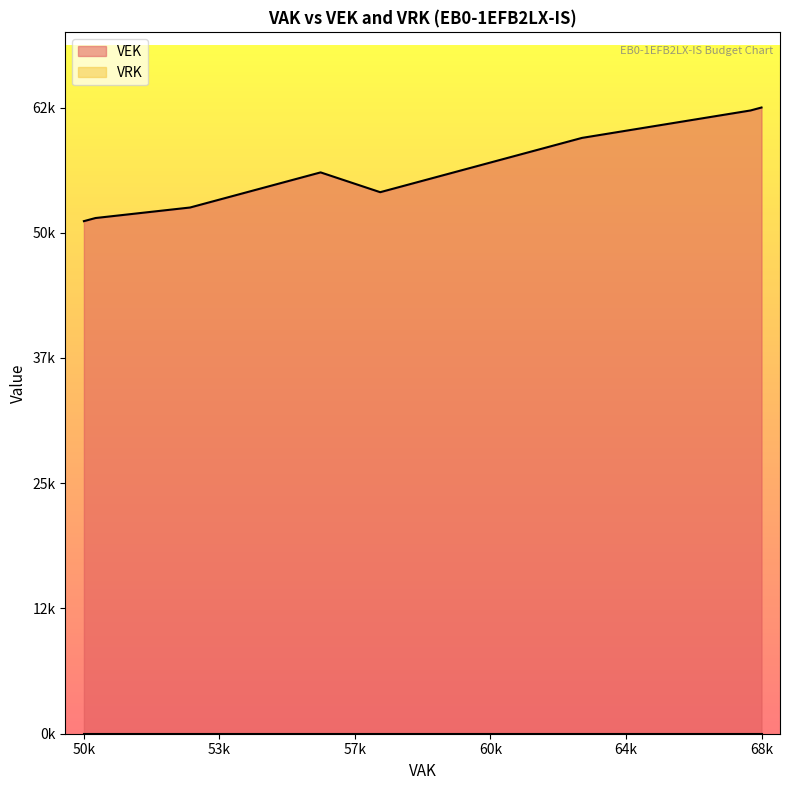

What are all the series names shown in the legend?

VEK, VRK